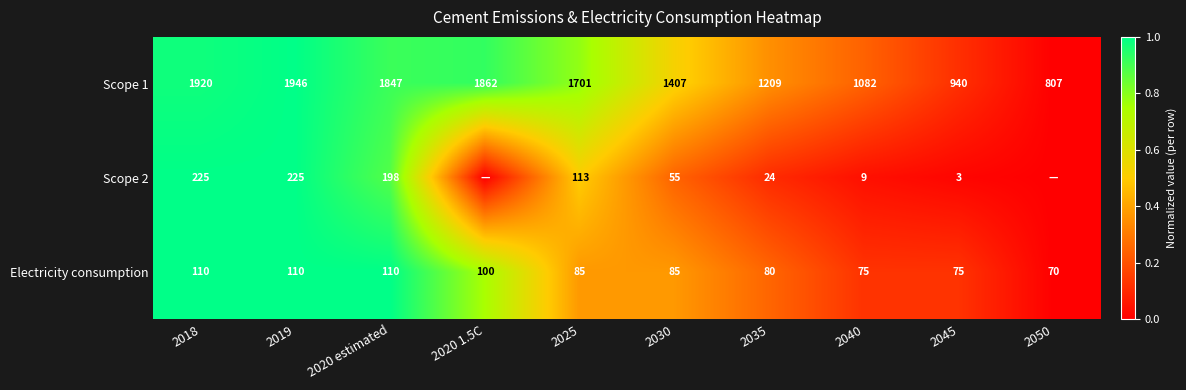

How many categories are shown in the chart?

10